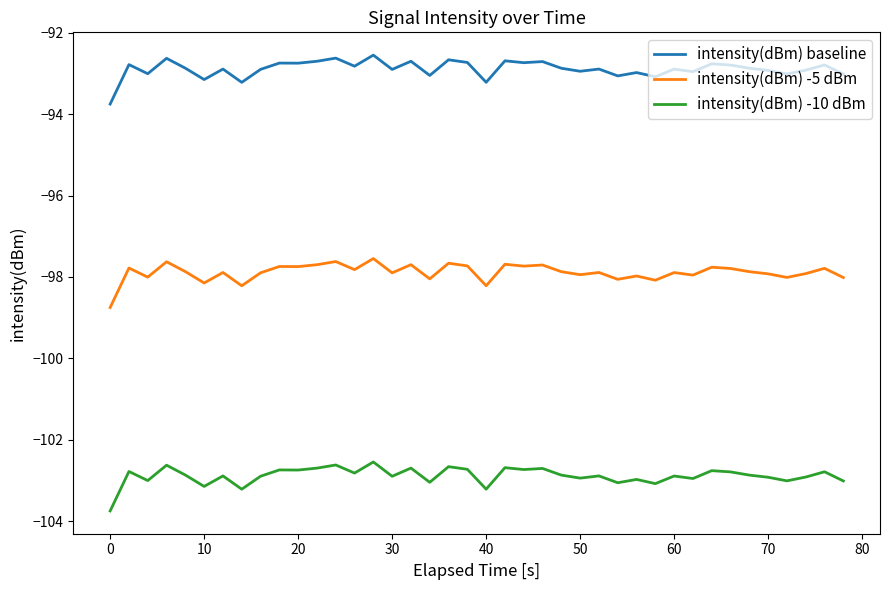

True or false: intensity(dBm) -10 dBm and intensity(dBm) -5 dBm cross at least once.

False